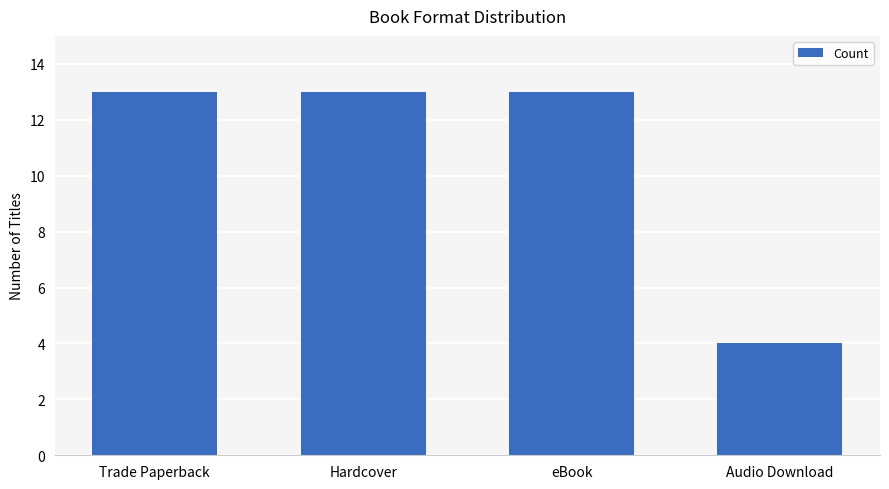

What is the label of the 3rd bar from the left?

eBook